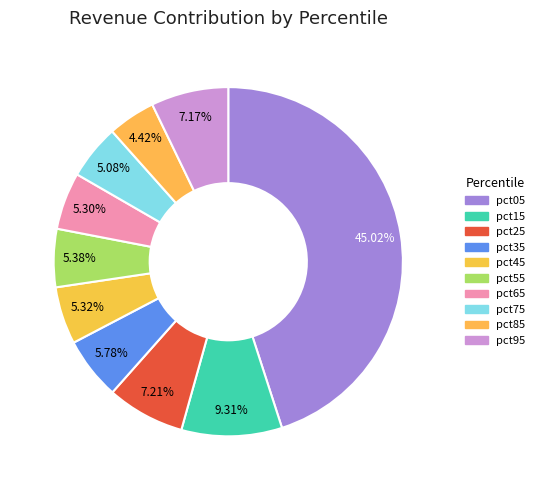

How much of the chart is everything except pct85?

95.6%